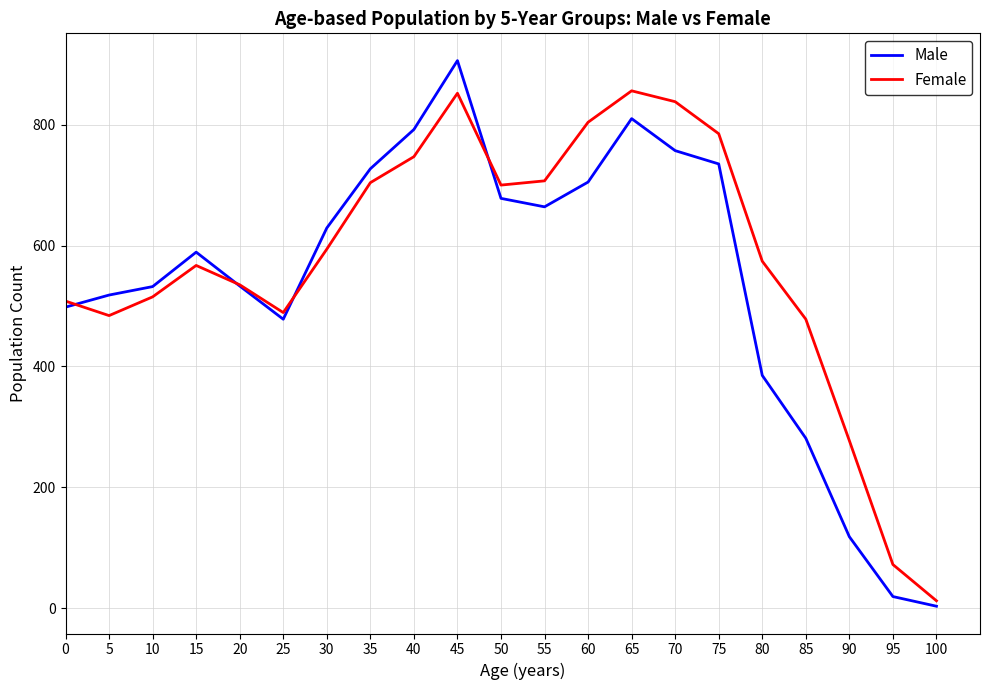

List the series in order of their peak value, lowest first.

Female, Male